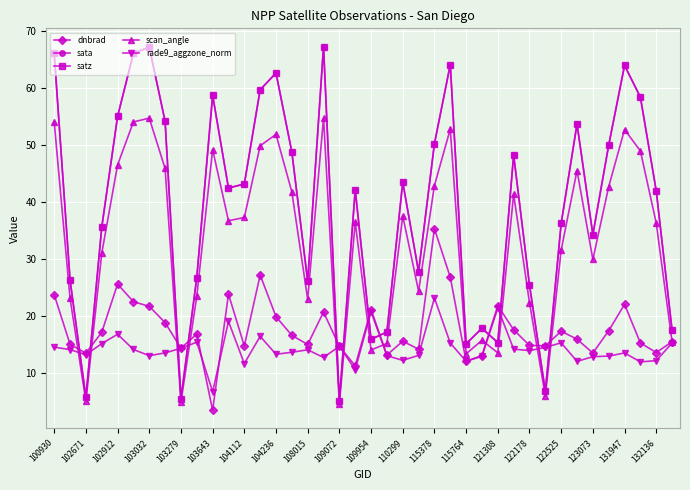

What is the sum of all sata values?

1567.4